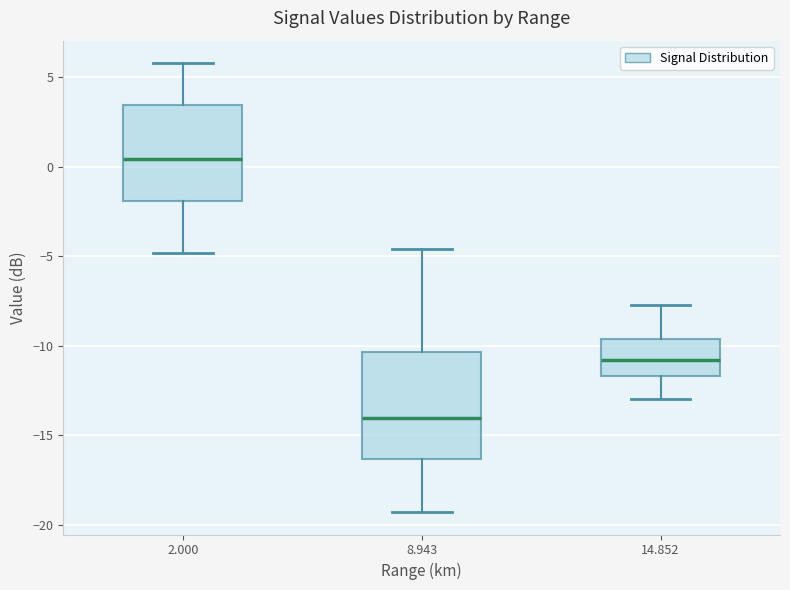

Where does the median line of the box at x = 2.000 sit on the y-axis? The values are not printed on the chart, so give them approximately, as read against the axis.

0.5